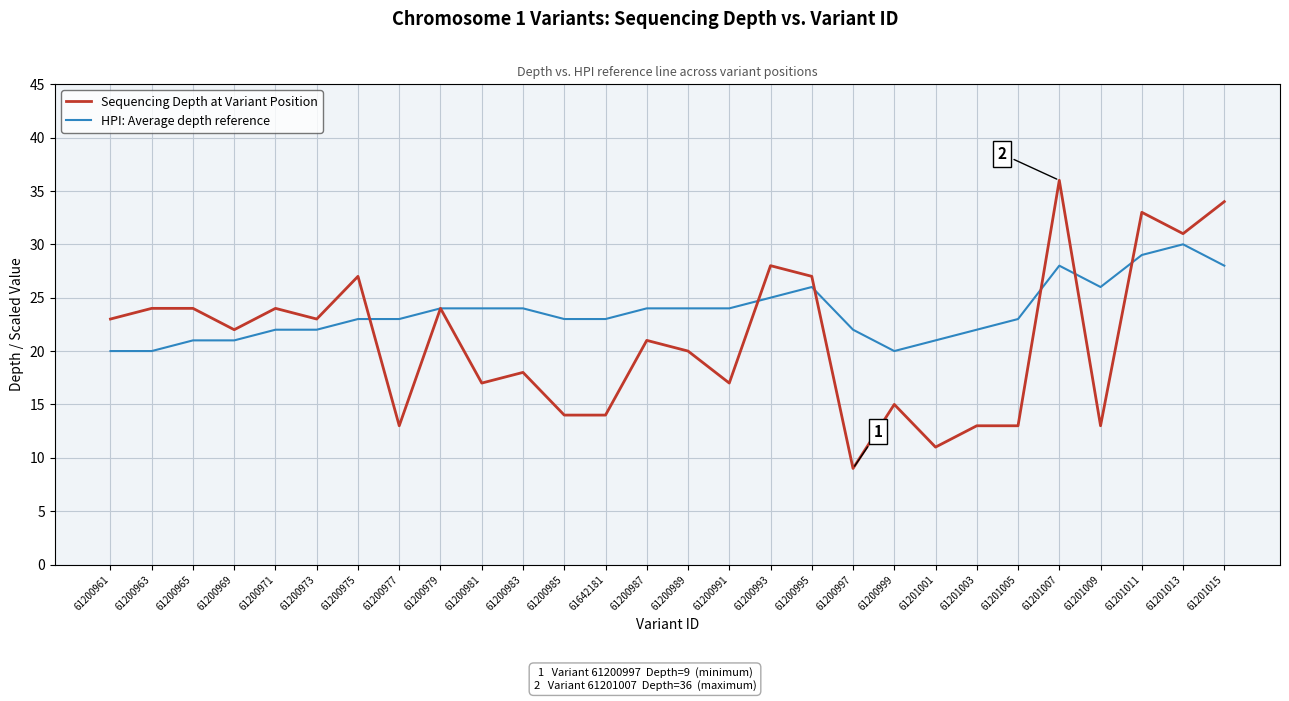

At which category is the sum across all series the highest?

61201007